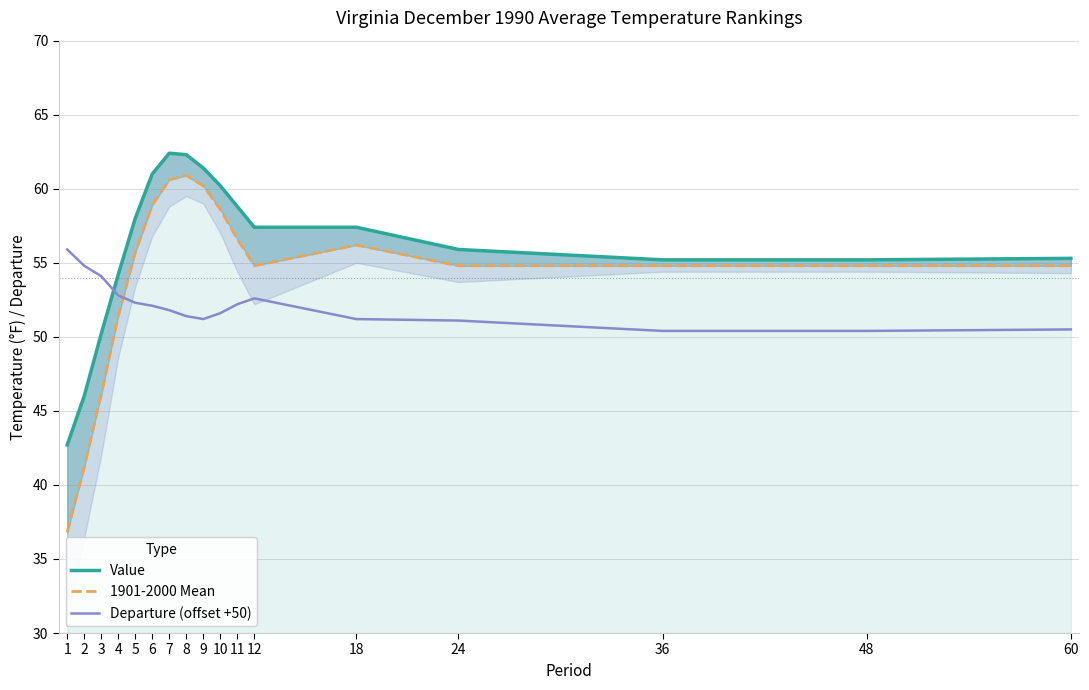

Reading right to left, list all the values displayed in this chart.

Value: 60=55.3	48=55.2	36=55.2	24=55.9	18=57.4	12=57.4	11=58.8	10=60.2	9=61.4	8=62.3	7=62.4	6=61.0	5=58.0	4=54.2	3=50.2	2=46.0	1=42.7
1901-2000 Mean: 60=54.8	48=54.8	36=54.8	24=54.8	18=56.2	12=54.8	11=56.6	10=58.6	9=60.2	8=60.9	7=60.6	6=58.9	5=55.7	4=51.4	3=46.1	2=41.2	1=36.8
Departure (offset +50): 60=50.5	48=50.4	36=50.4	24=51.1	18=51.2	12=52.6	11=52.2	10=51.6	9=51.2	8=51.4	7=51.8	6=52.1	5=52.3	4=52.8	3=54.1	2=54.8	1=55.9